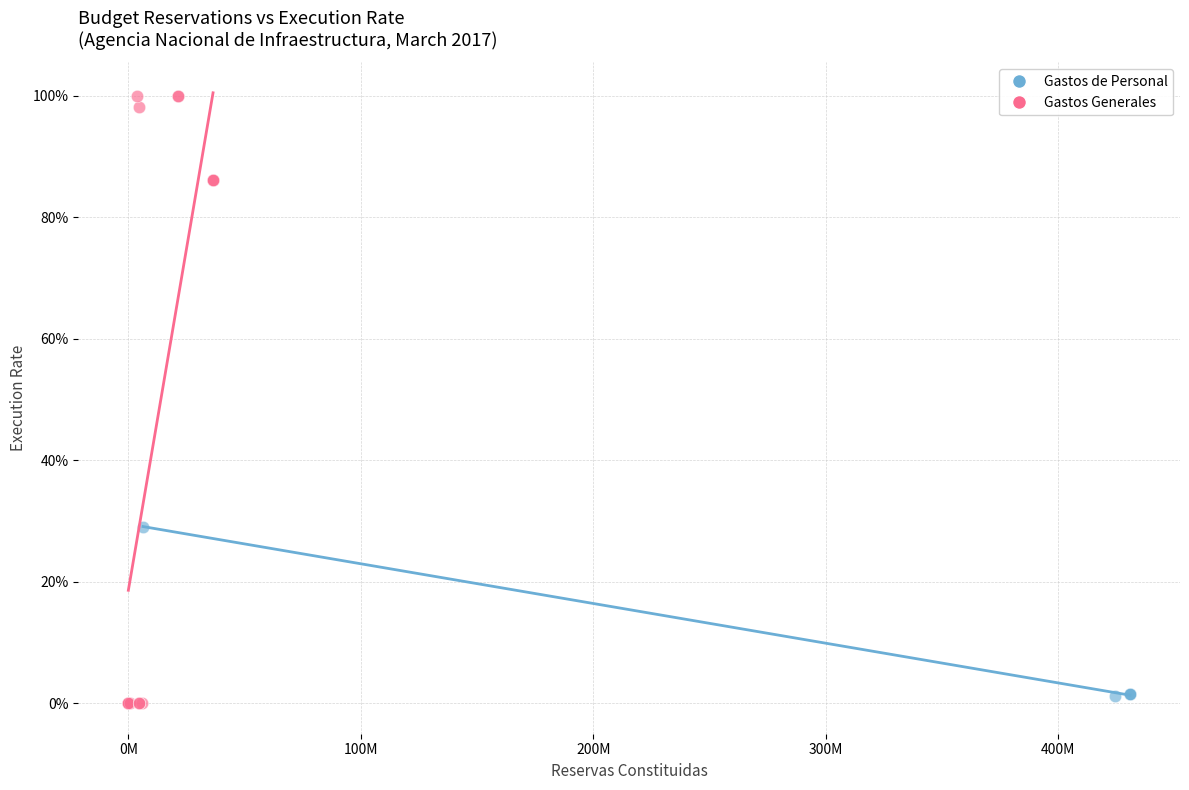

What are all the series names shown in the legend?

Gastos de Personal, Gastos Generales